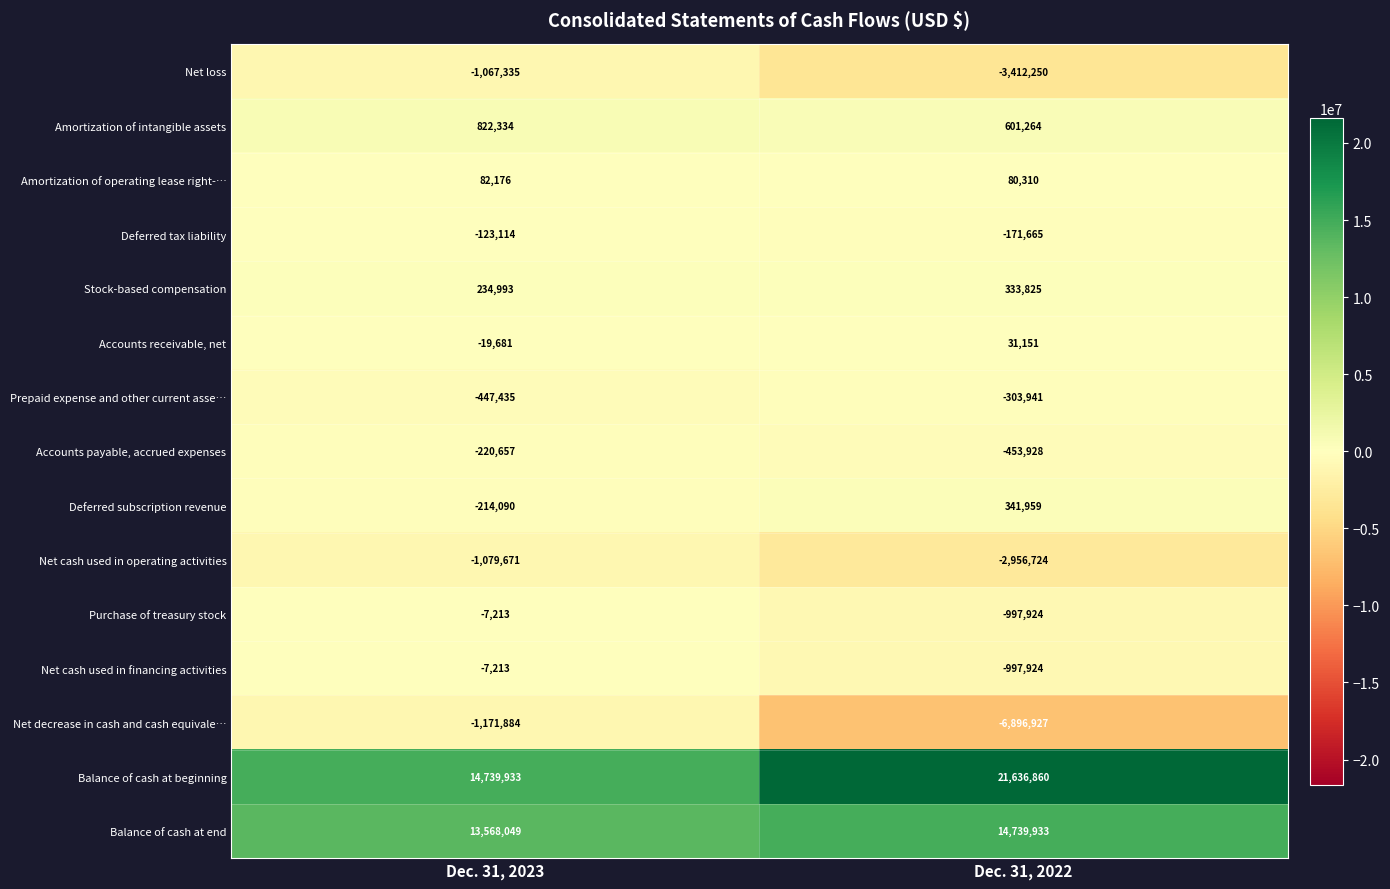

Is it true that Accounts payable, accrued expenses equals -693836 at Dec. 31, 2022?

False